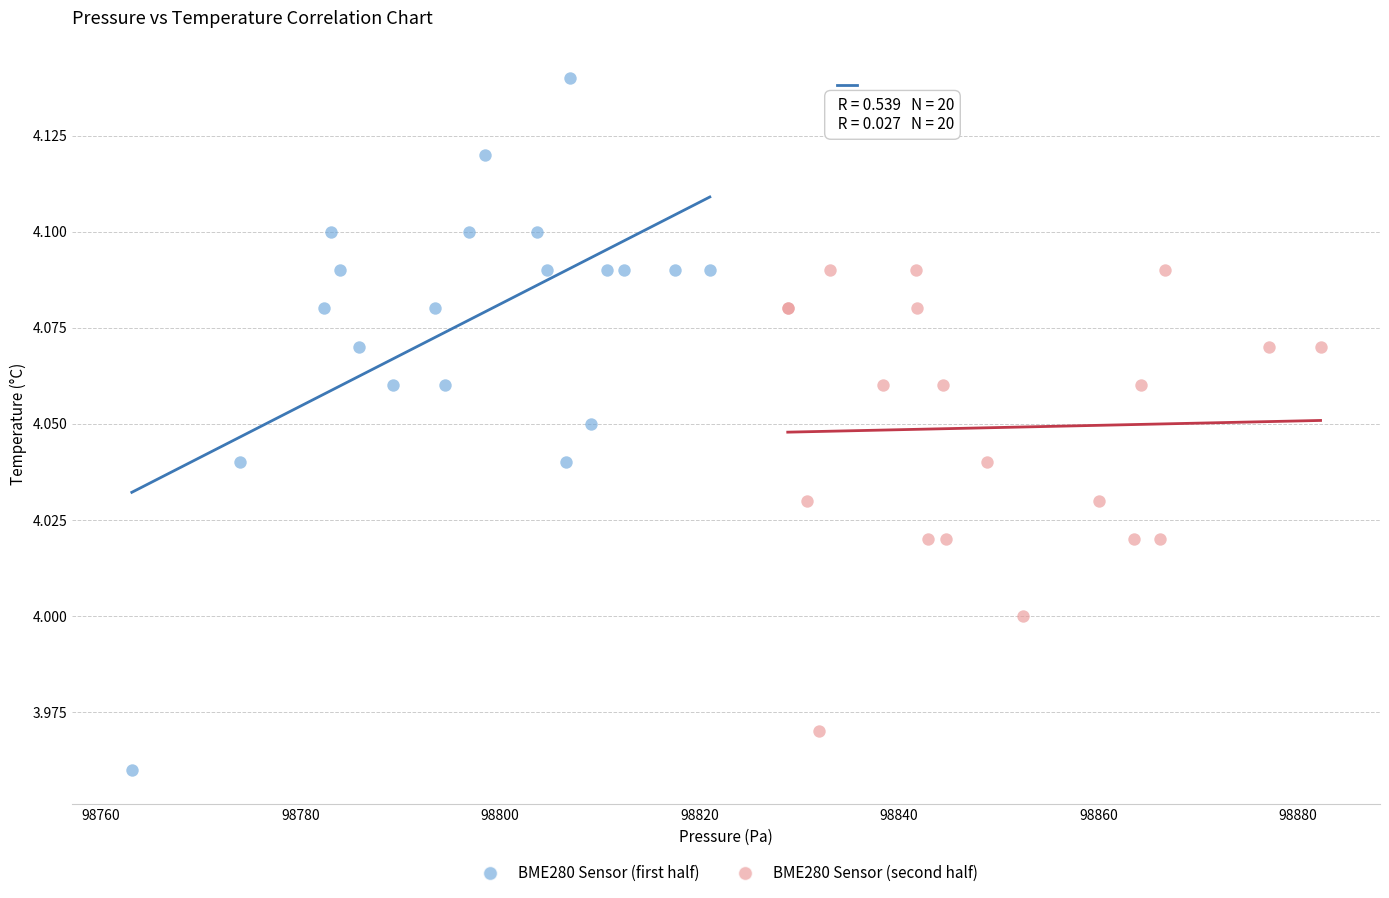

What are all the series names shown in the legend?

BME280 Sensor (first half), BME280 Sensor (second half)